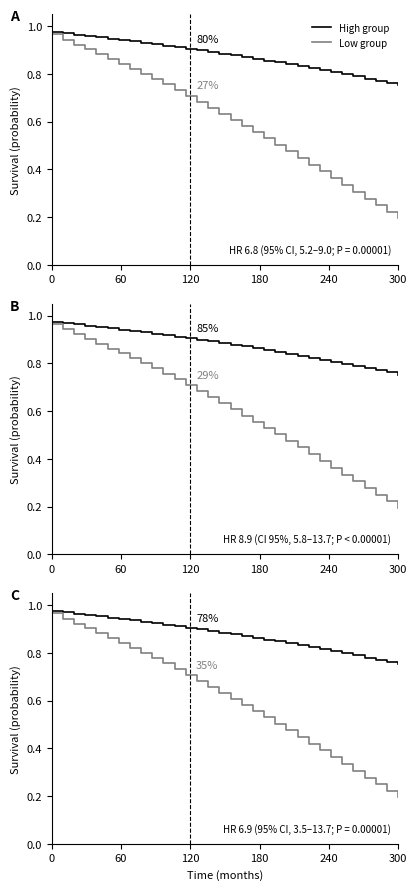

True or false: Low group and High group cross at least once.

False